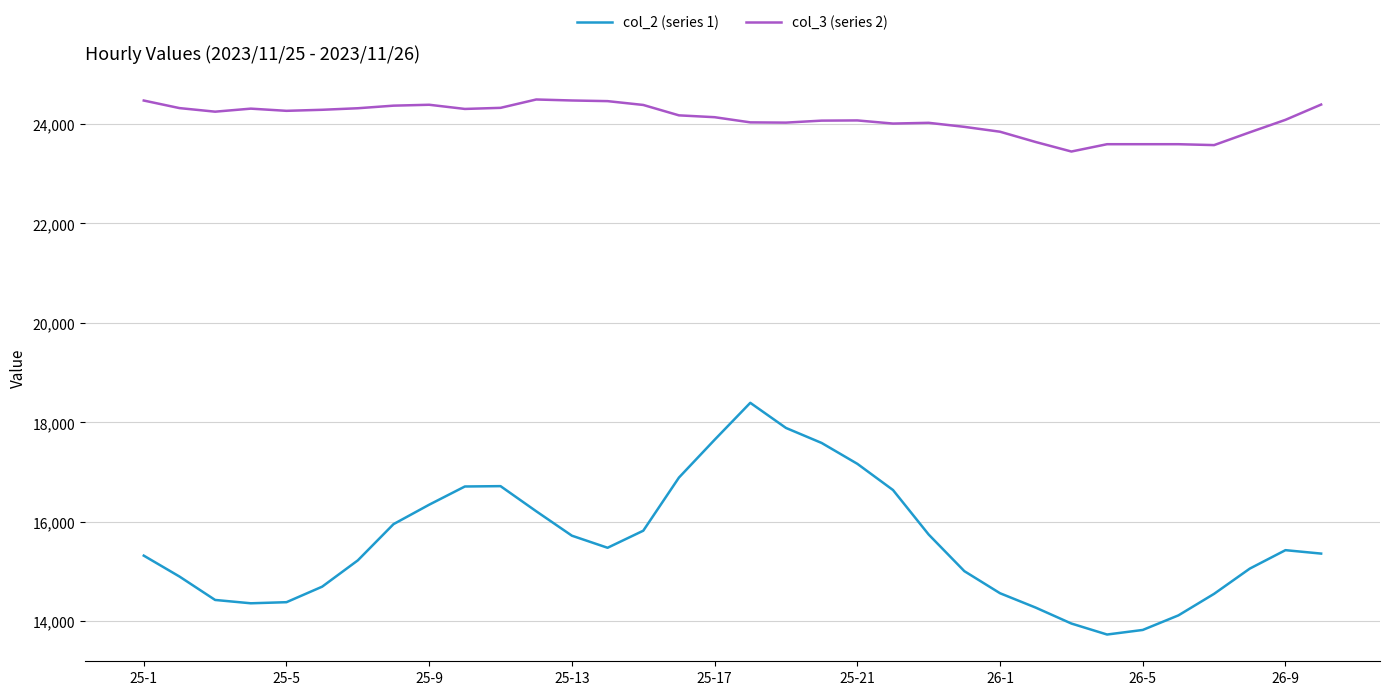

What are all the series names shown in the legend?

col_2 (series 1), col_3 (series 2)